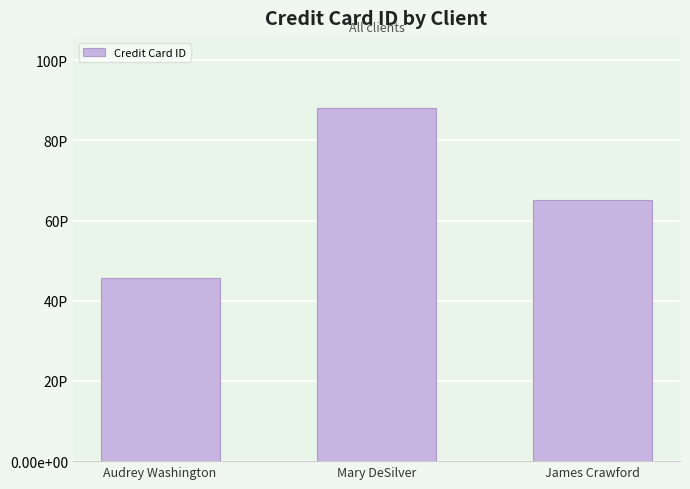

List the labels in order of value, largest first.

Mary DeSilver, James Crawford, Audrey Washington